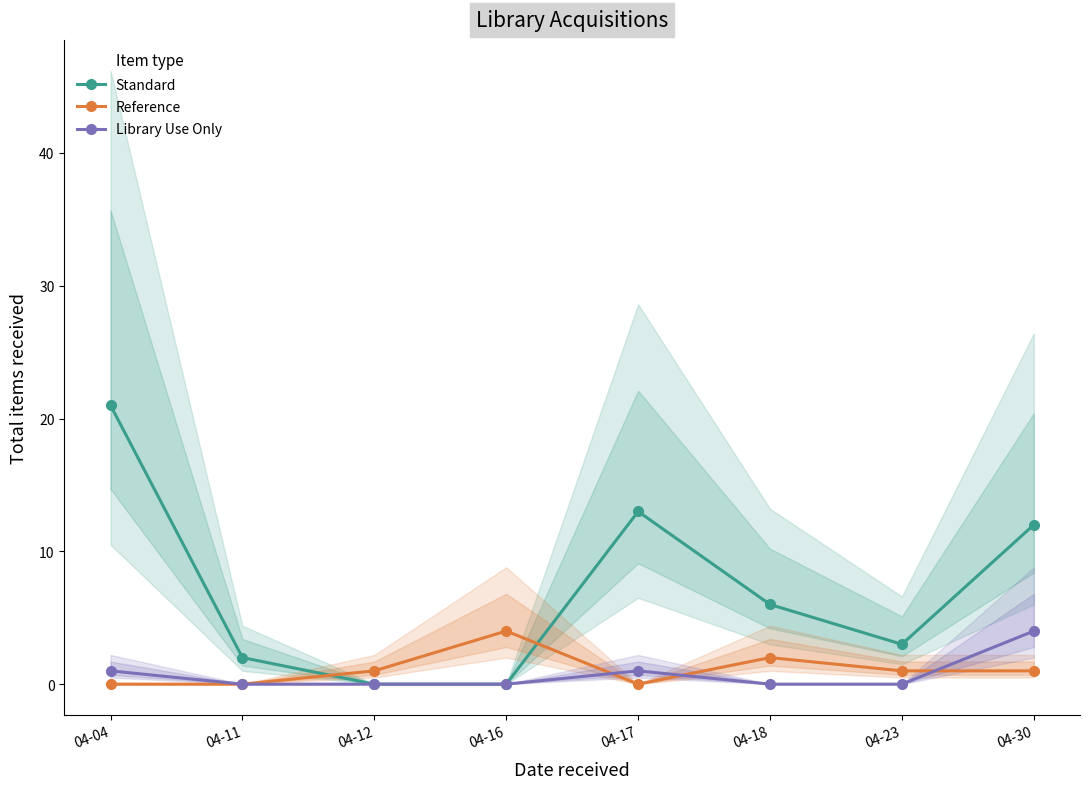

Count the Library Use Only values in the range 0 to 1.

7